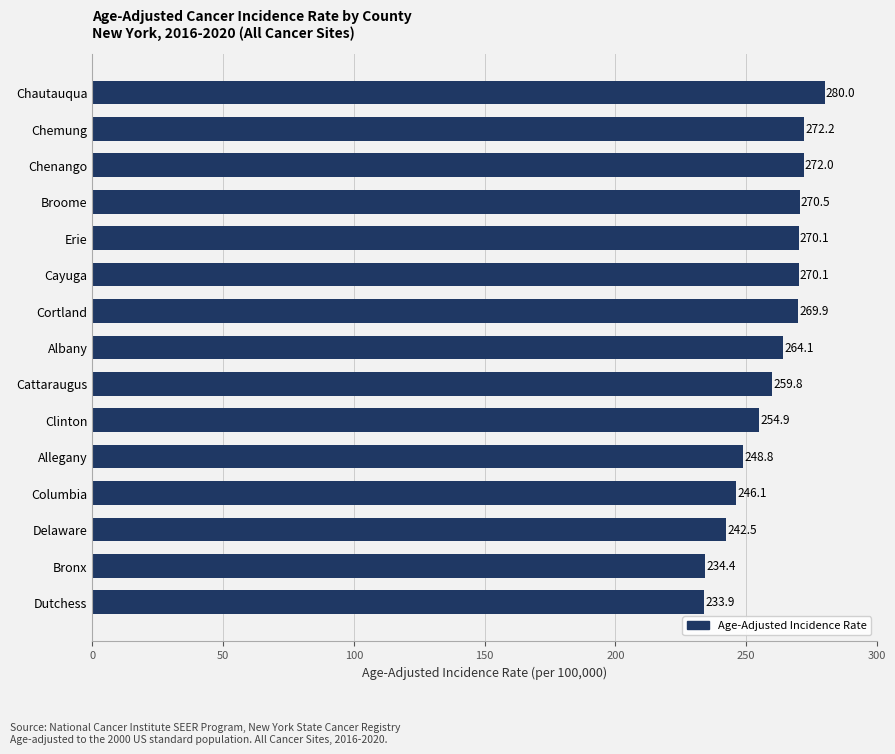

Is it true that the value at Cayuga is 472.3?

False